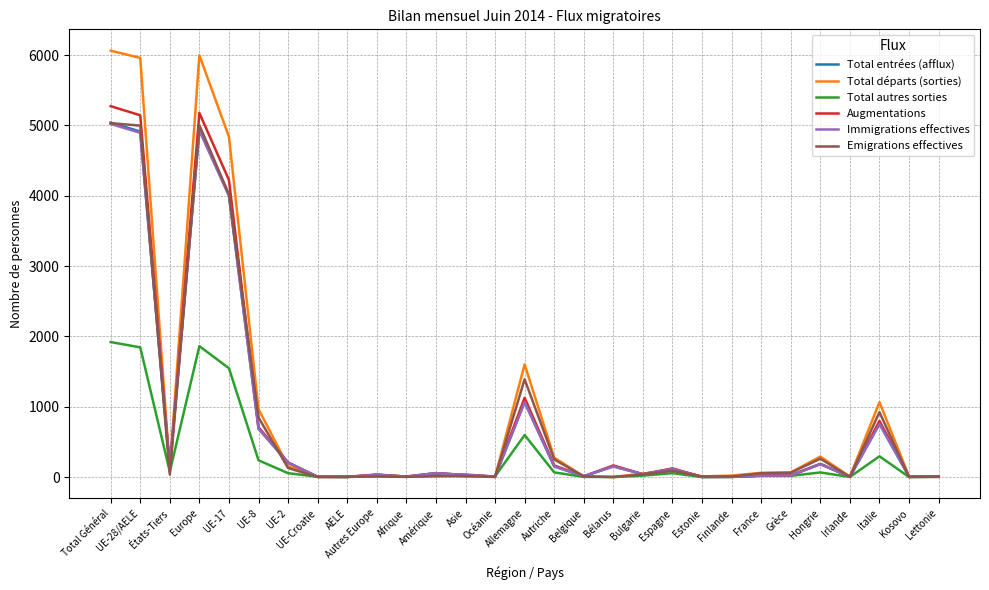

What is the difference between the highest and lowest values at Allemagne?

1004